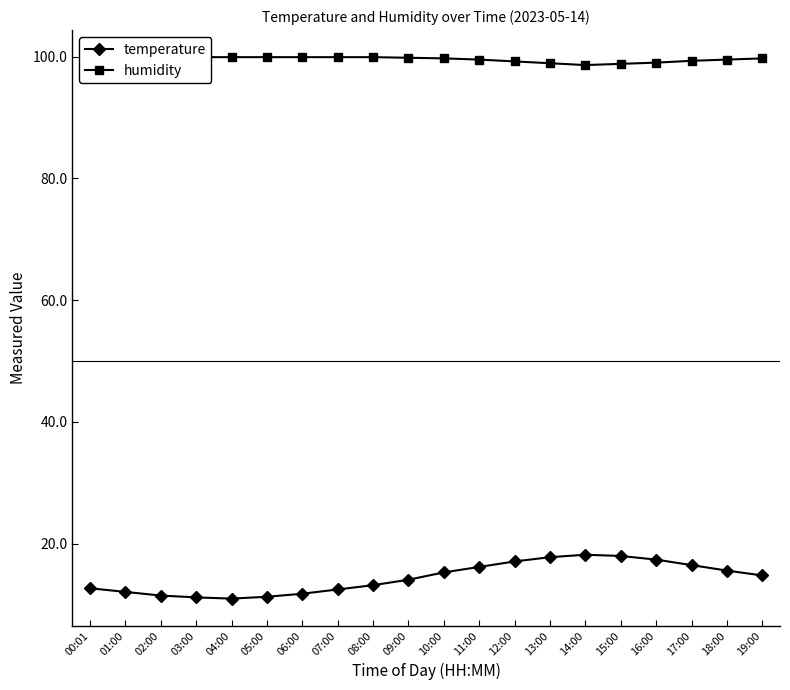

Does the chart display data point markers on the line(s)?

Yes